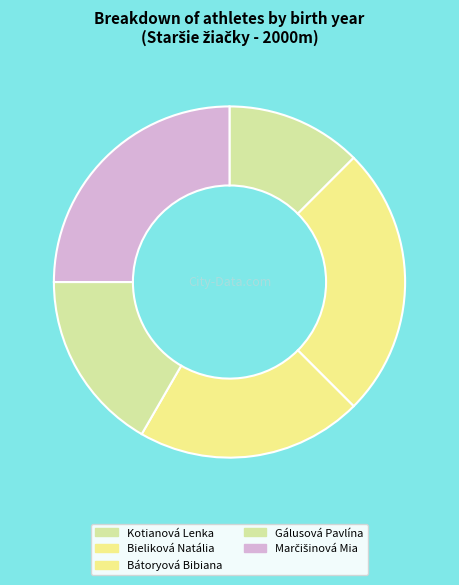

To the nearest percent, what is the average slice percentage?

20%